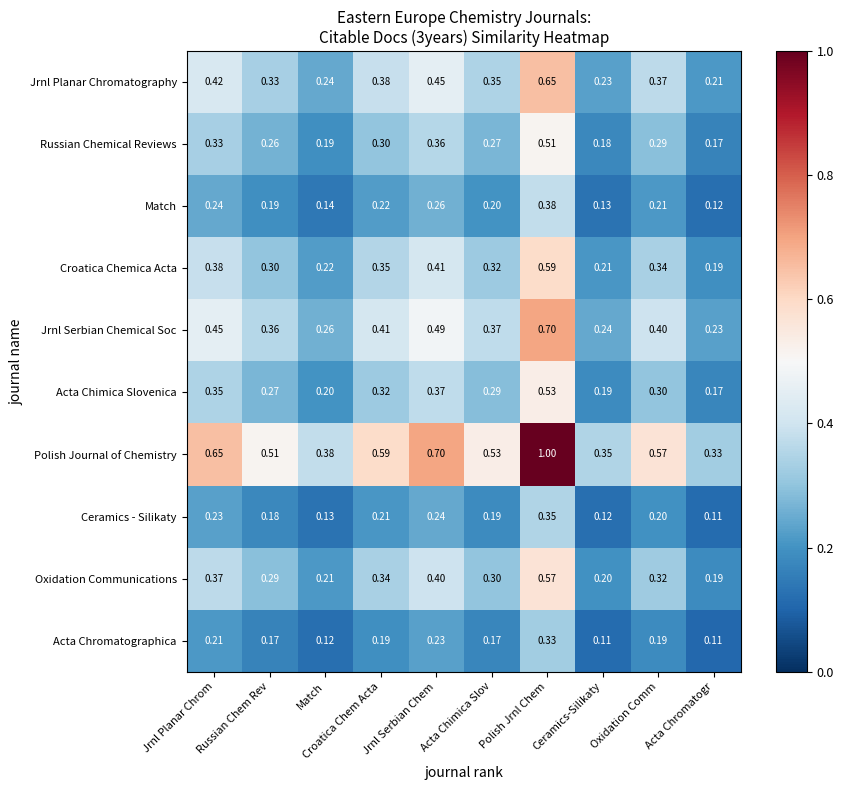

Where is Acta Chimica Slovenica nearest to the value 0?

Acta Chromatogr